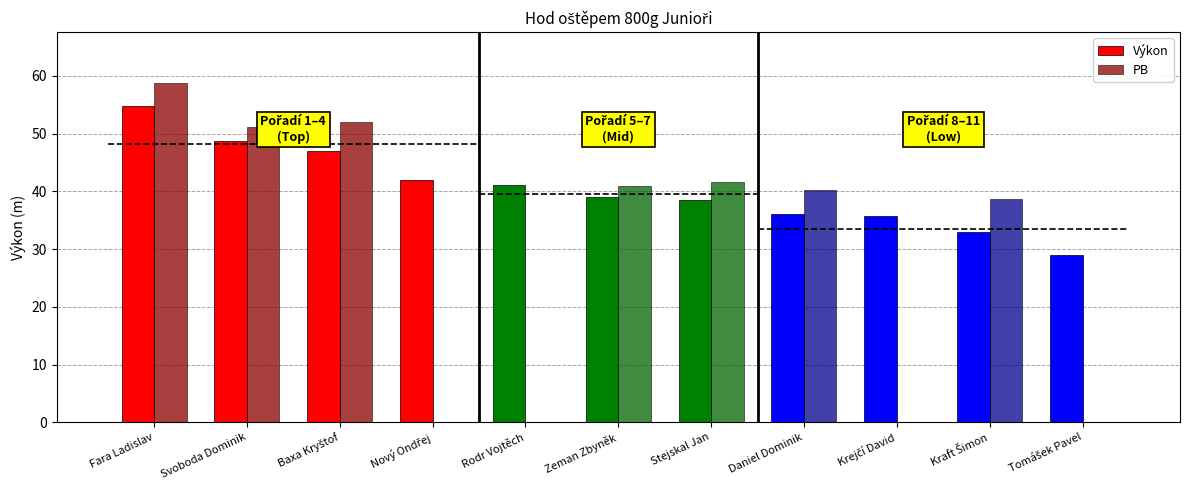

What is the difference between the Výkon values at Baxa Kryštof and Zeman Zbyněk?

7.9